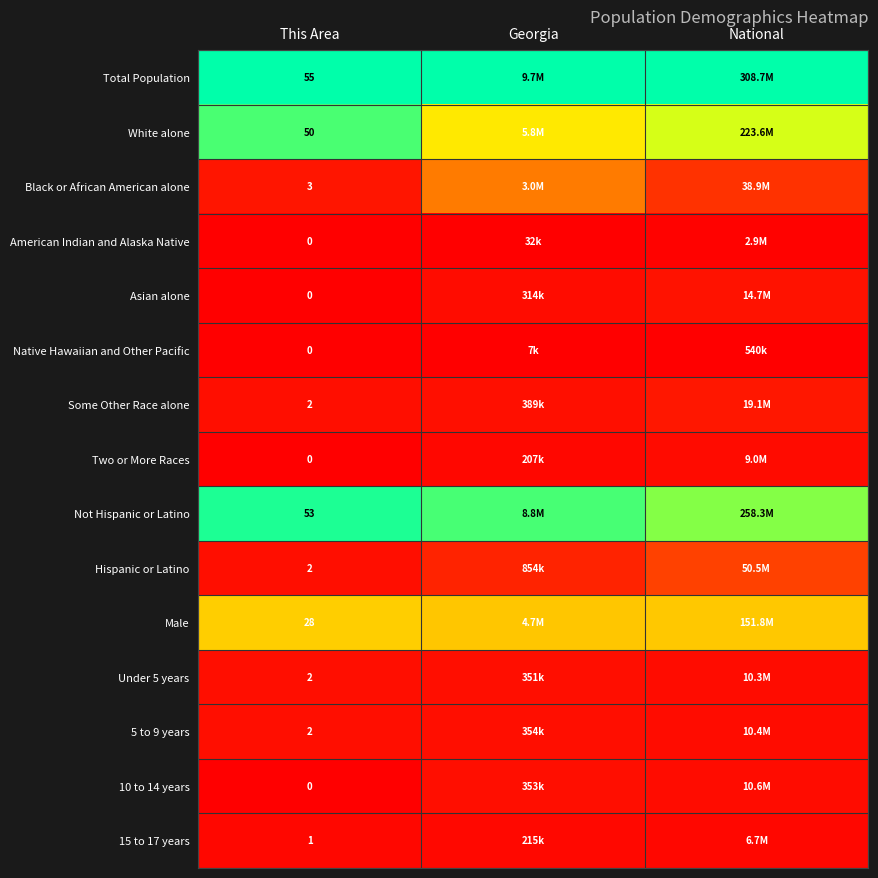

The value of 15 to 17 years at Georgia is 0.0. True or false?

False